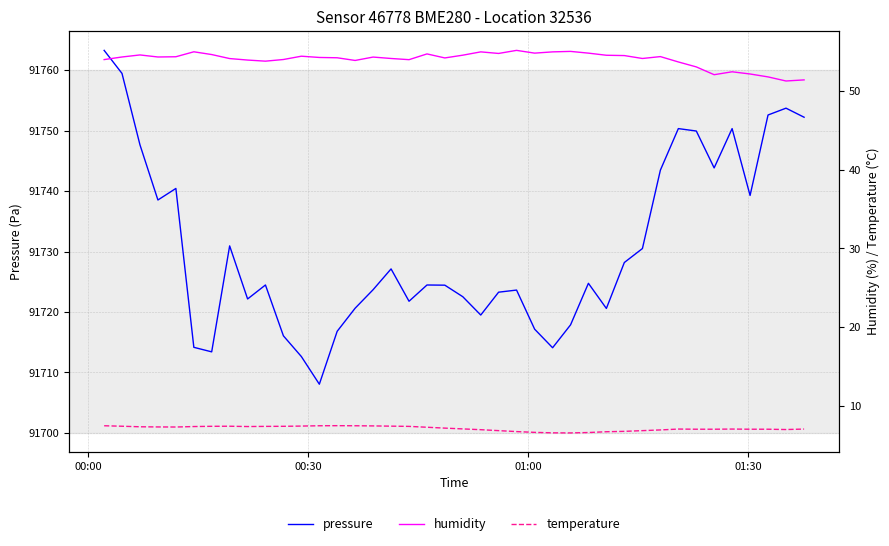

True or false: humidity and pressure cross at least once.

False